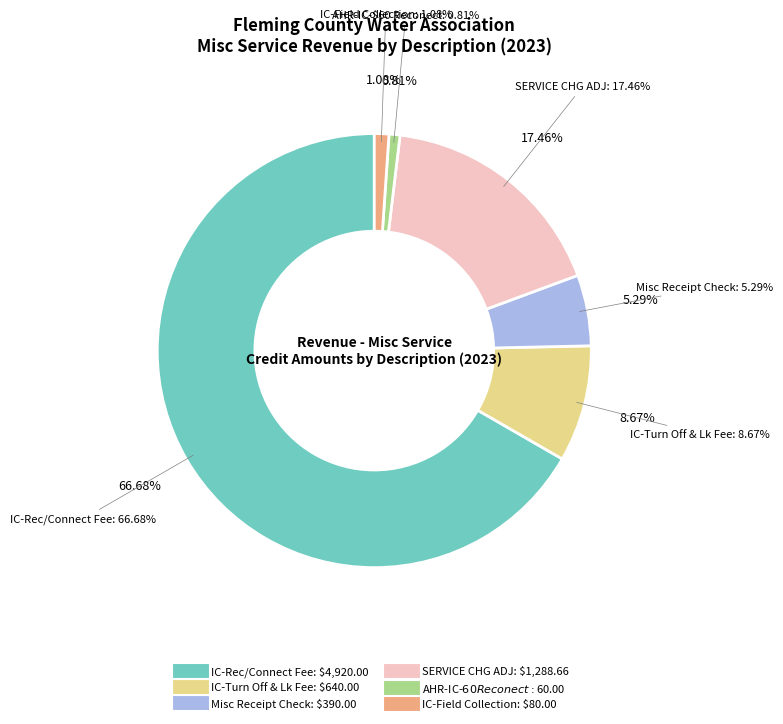

What percentage is the SERVICE CHG ADJ slice, to the nearest percent?

17%